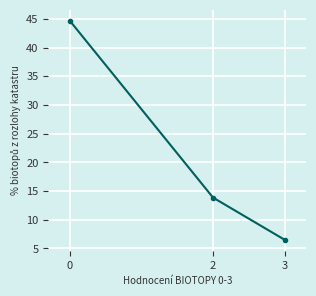

Where is the data nearest to the value 25?

2